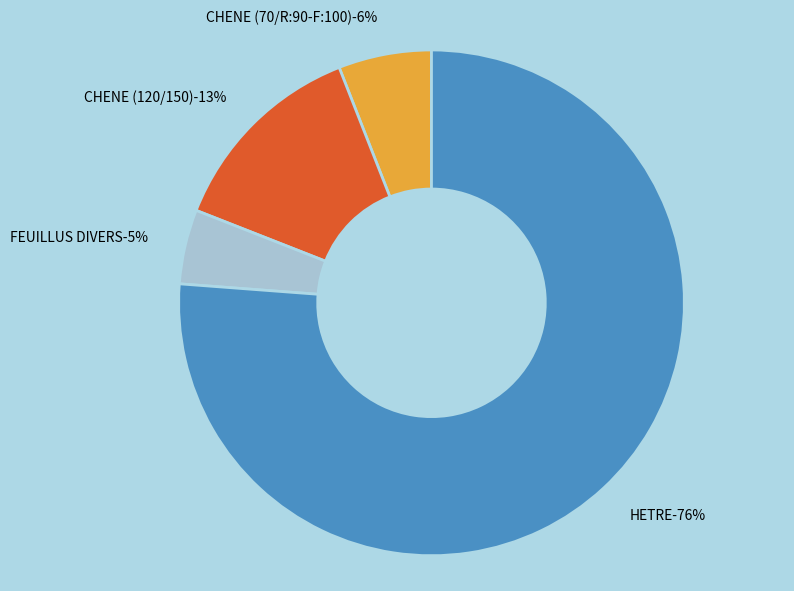

The CHENE slice represents 18% of the pie. True or false?

False